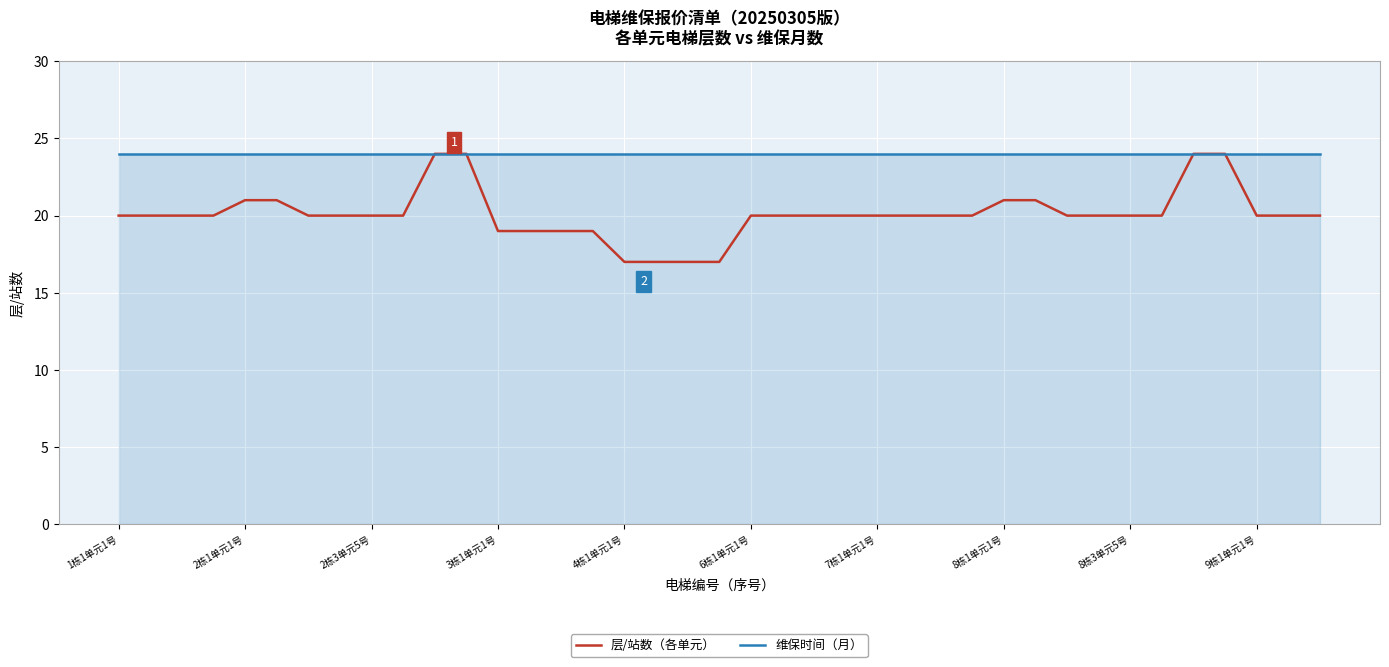

What is the greatest value displayed?

24